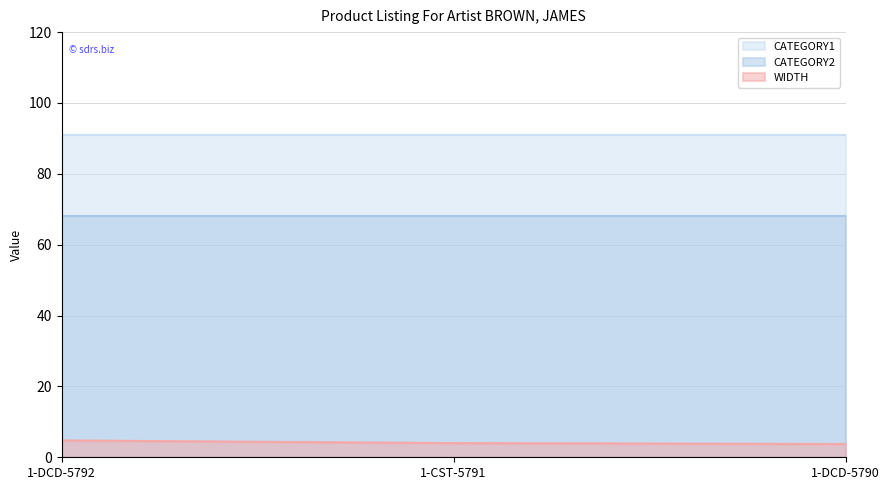

Is it true that CATEGORY1 equals 91.0 at 1-DCD-5792?

True